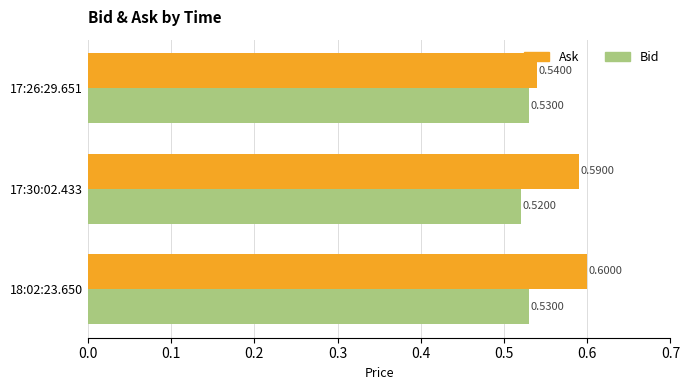

Which series has the widest spread of values?

Ask